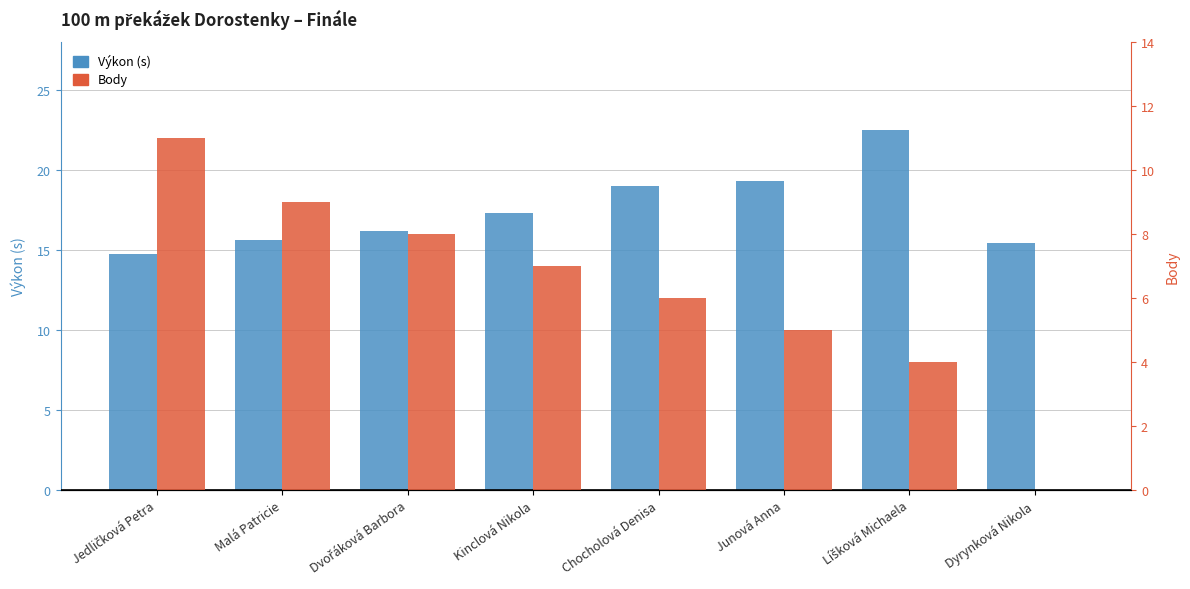

How many categories are shown in the chart?

8